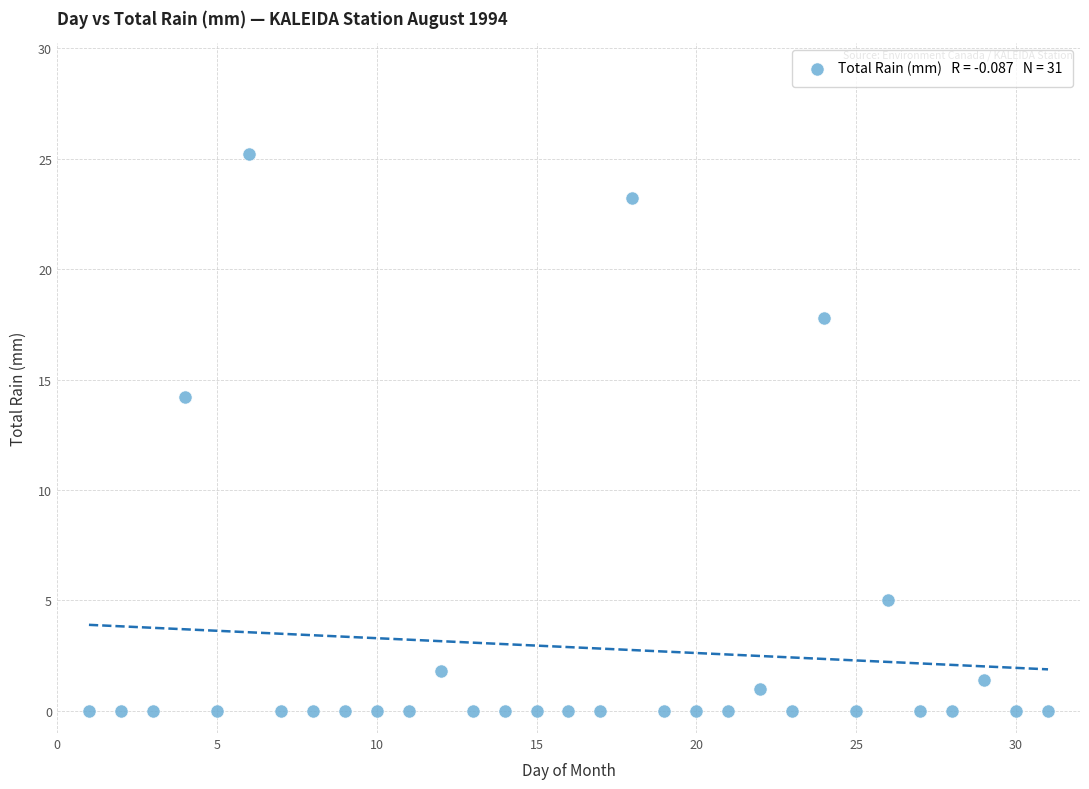

What Y value in the scatter plot is closest to 12?

14.2